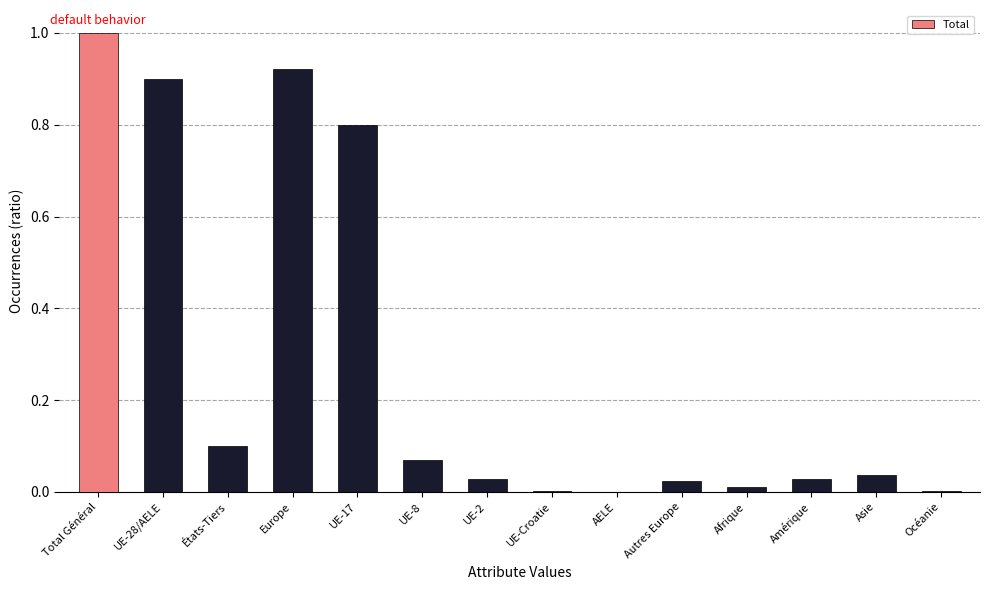

Which category has the highest value across all series?

Total Général